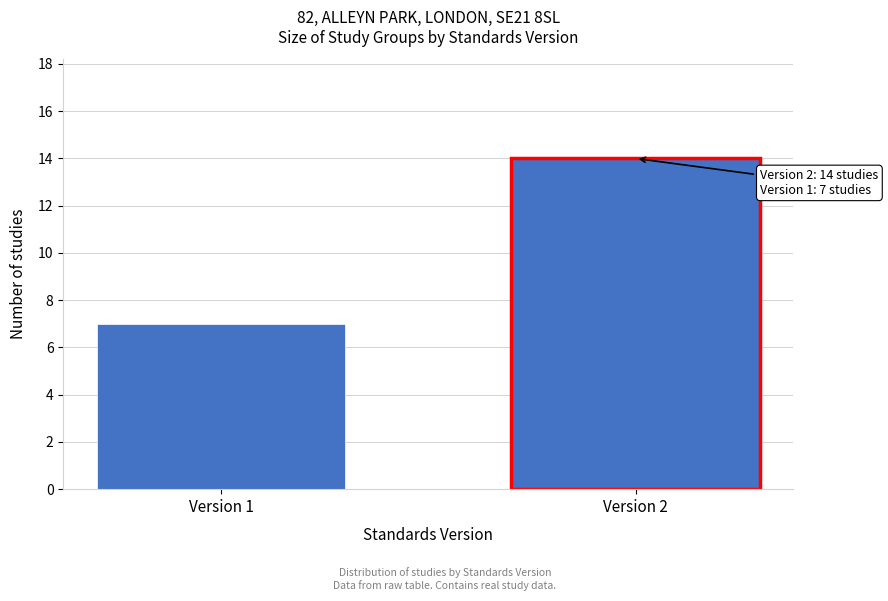

Reading left to right, list all the values displayed in this chart.

Version 1=7	Version 2=14